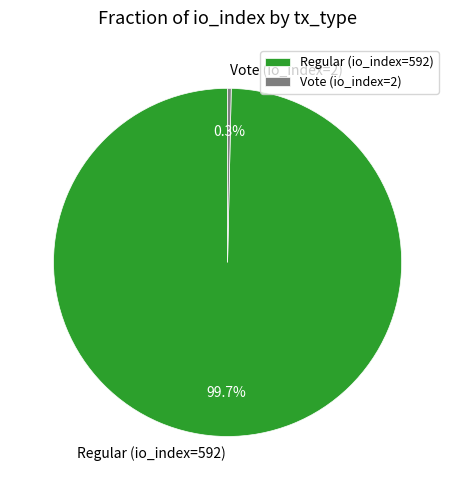

Combined, what portion of the pie is Vote (io_index=2) and Regular (io_index=592)?

100.0%